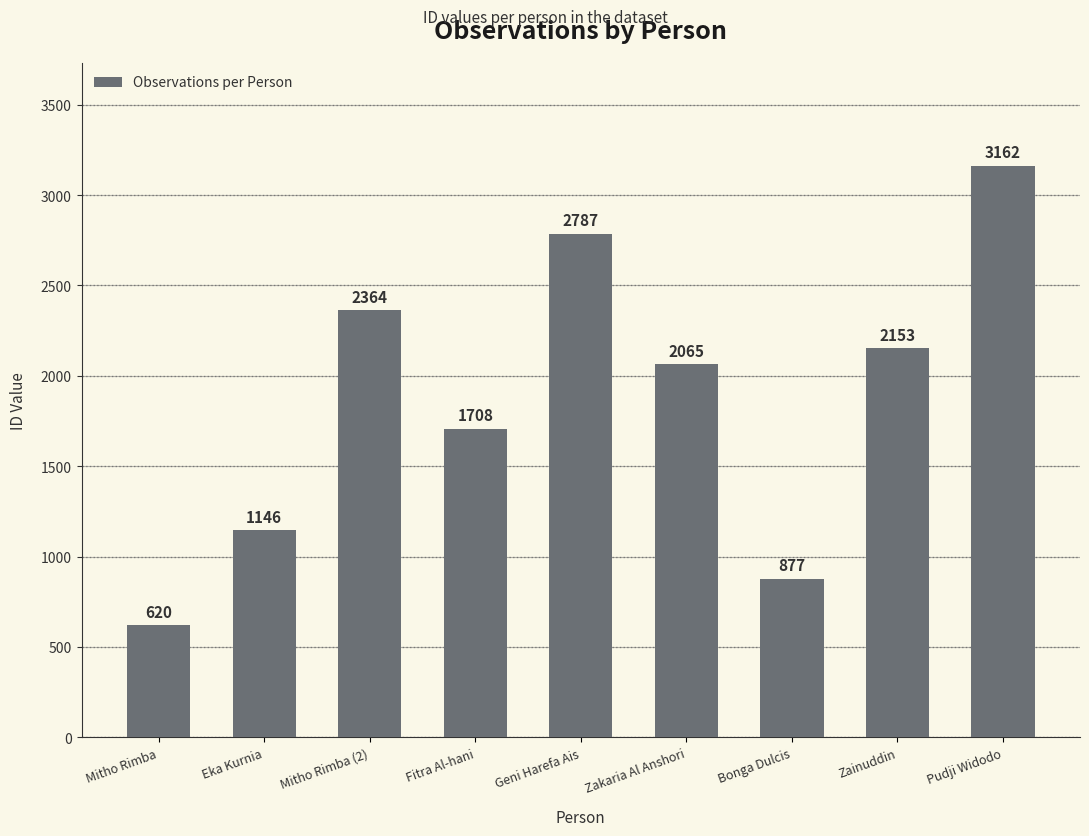

Reading left to right, what are all the values shown in this chart?

Mitho Rimba=620	Eka Kurnia=1146	Mitho Rimba (2)=2364	Fitra Al-hani=1708	Geni Harefa Ais=2787	Zakaria Al Anshori=2065	Bonga Dulcis=877	Zainuddin=2153	Pudji Widodo=3162